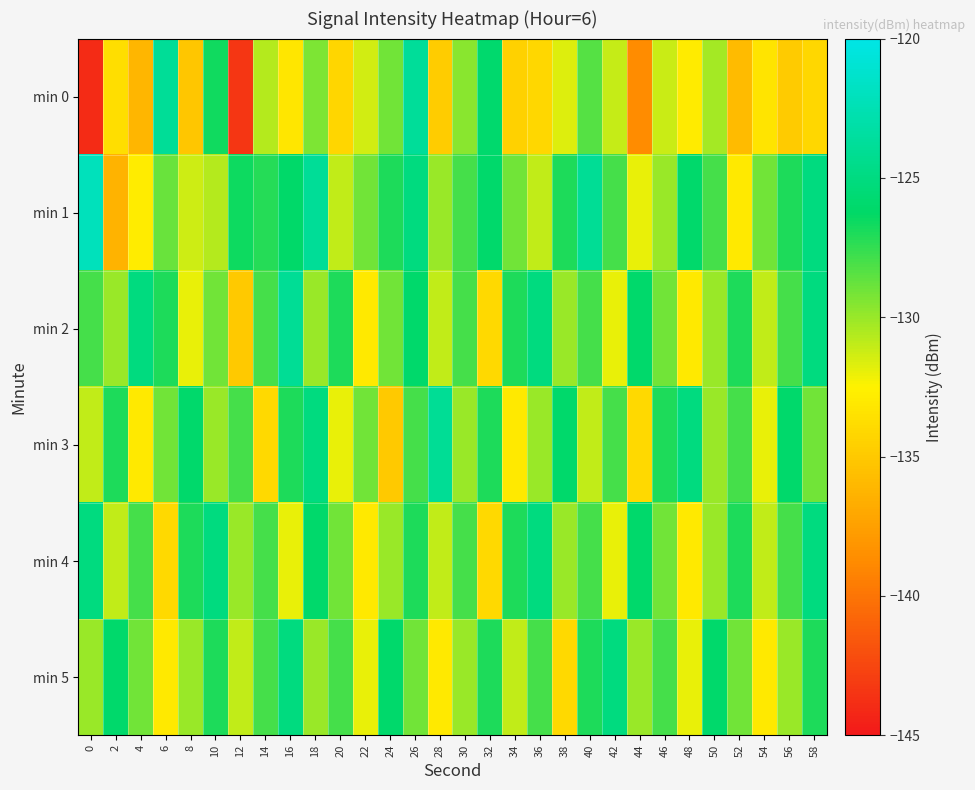

Between 26 and 40, which series saw the biggest shift?

min 0